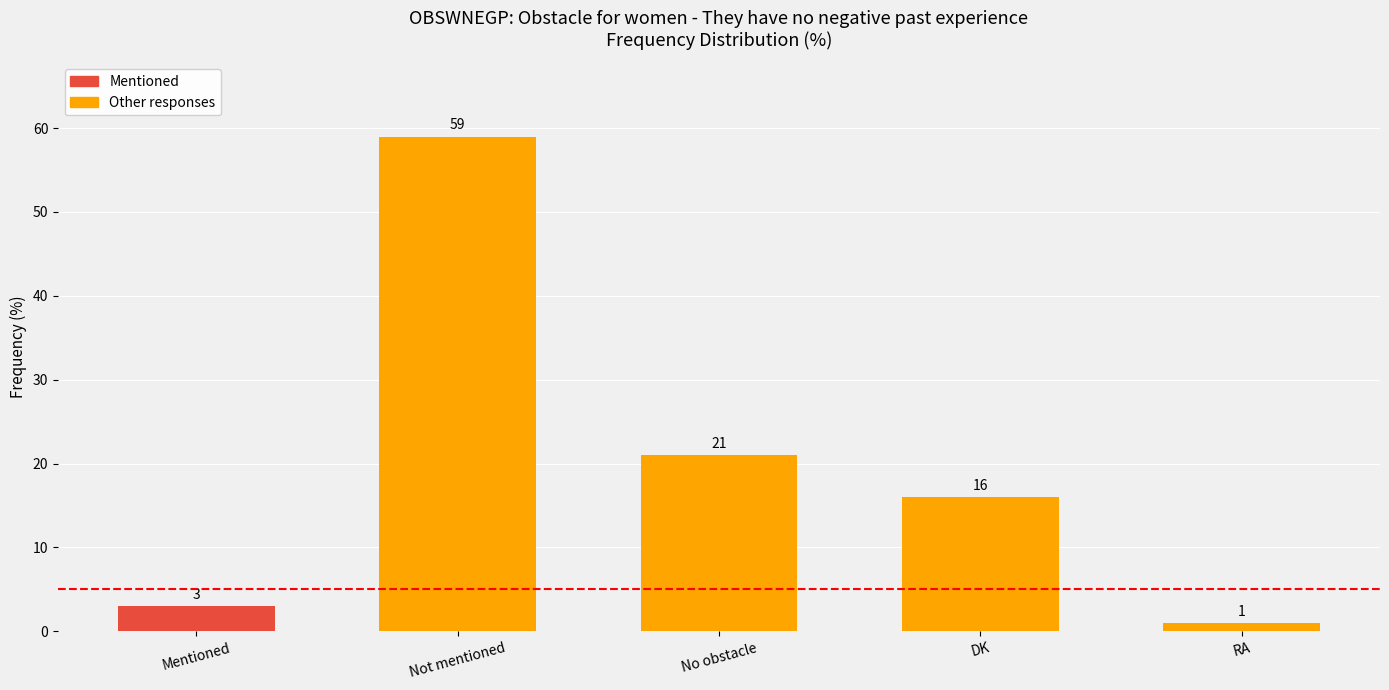

What is the difference between the second highest and minimum values?

20